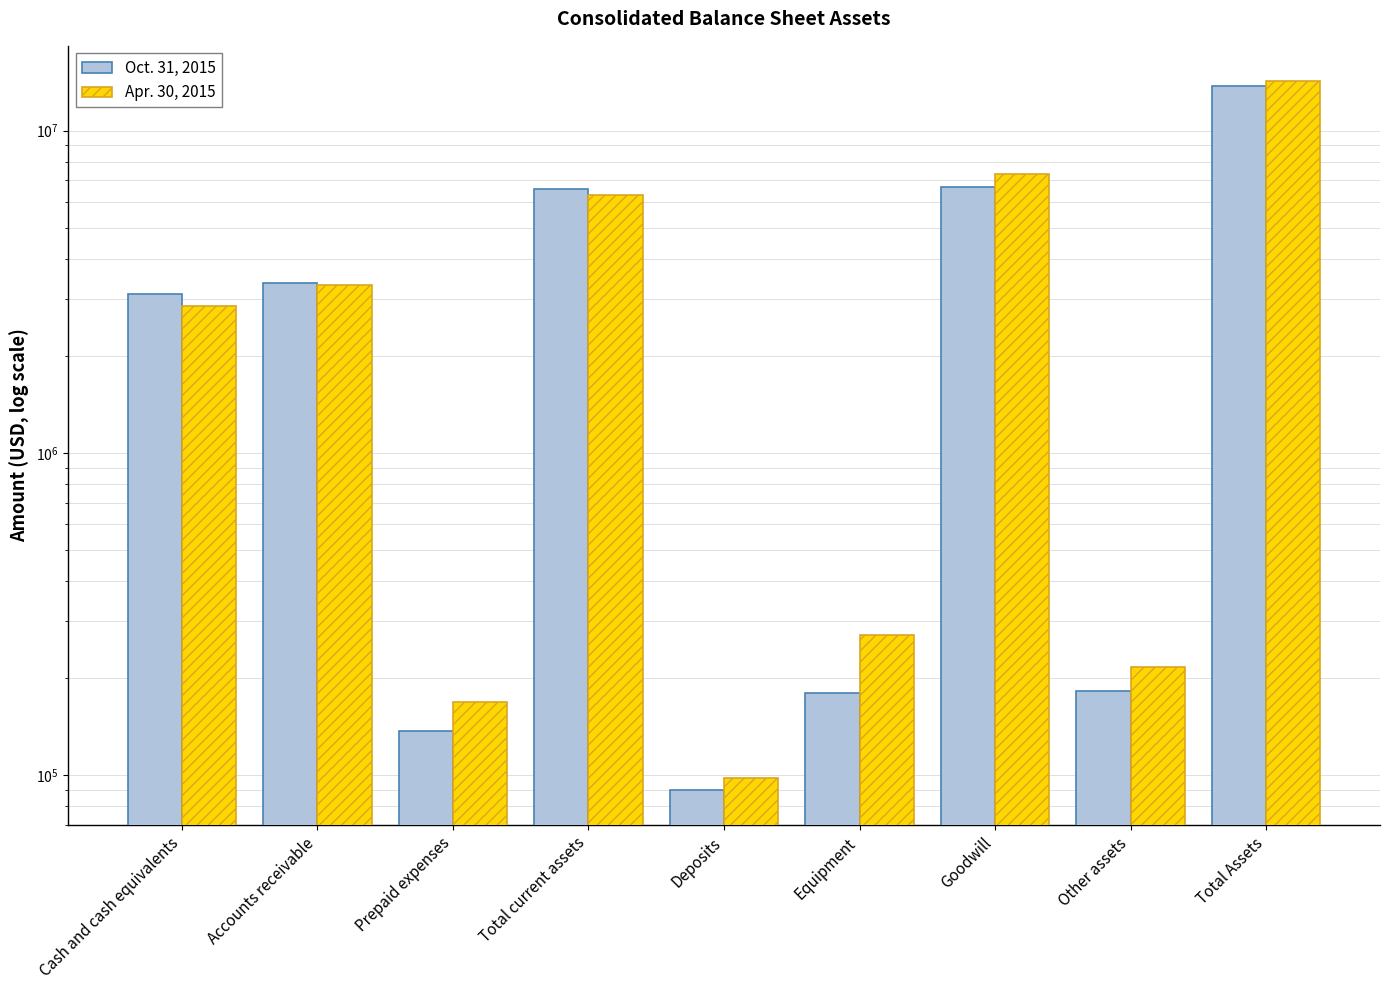

What are all the series names shown in the legend?

Oct. 31, 2015, Apr. 30, 2015